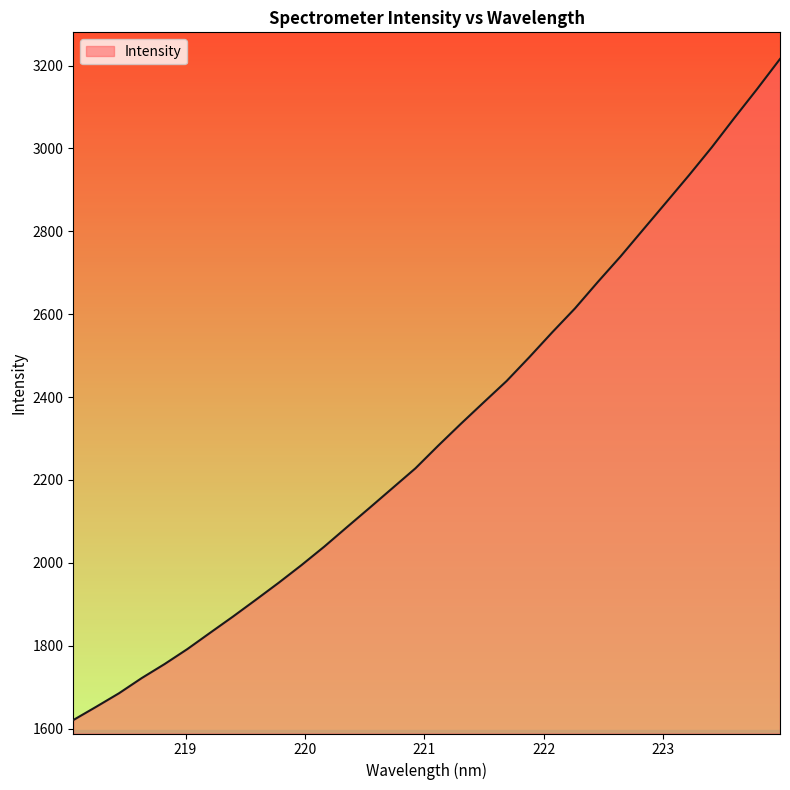

What is the minimum value shown in the chart?

1620.5